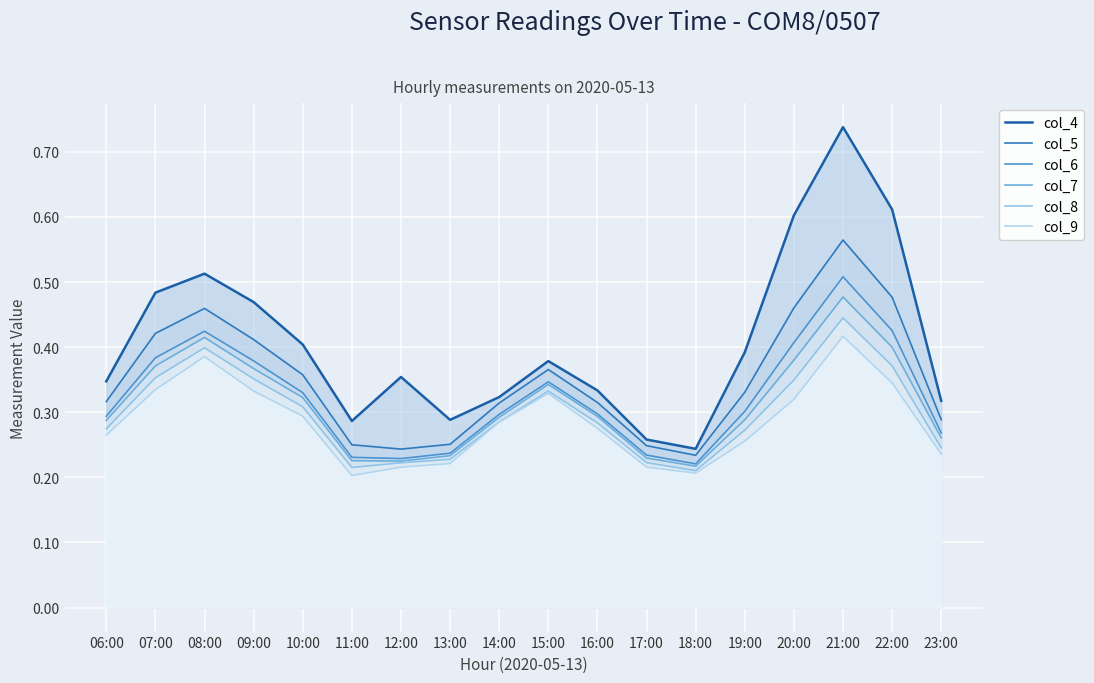

Does the chart display data point markers on the line(s)?

No